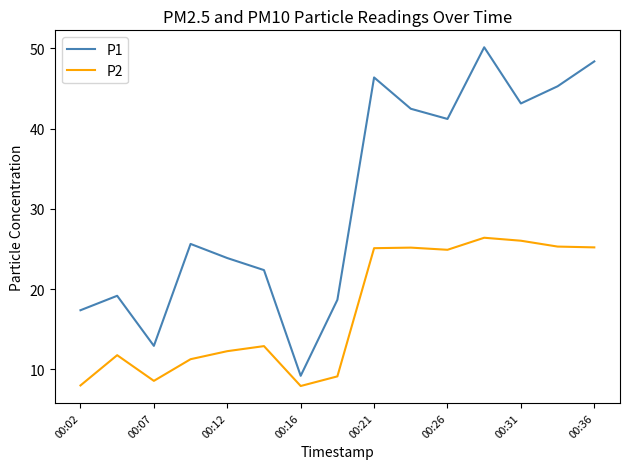

In P2, how many points are higher than both neighbors (excluding endpoints)?

4